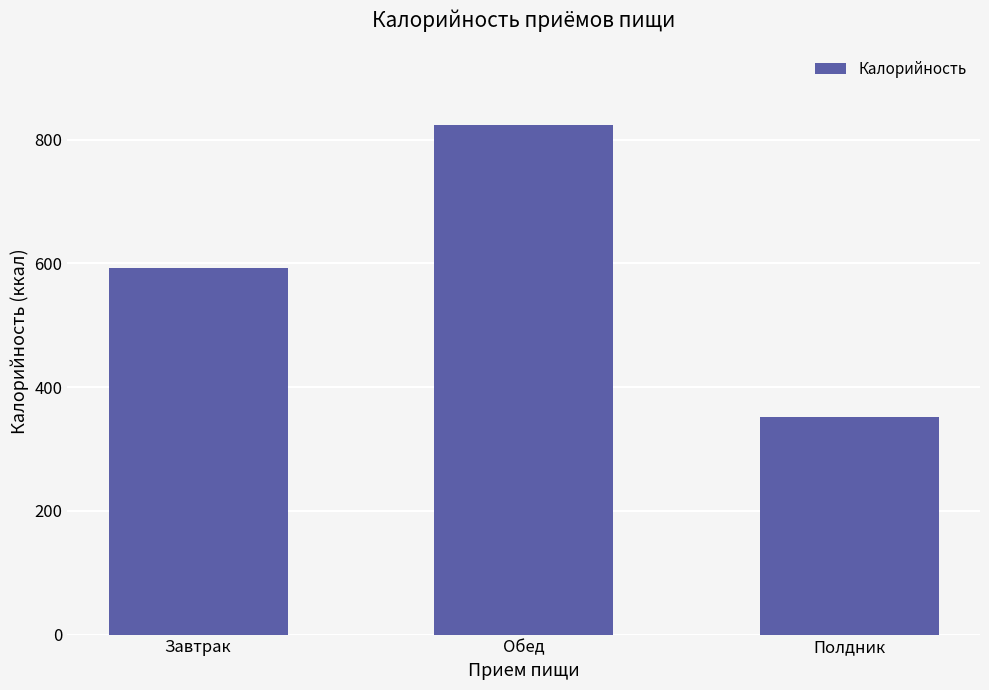

How many values exceed 592?

2